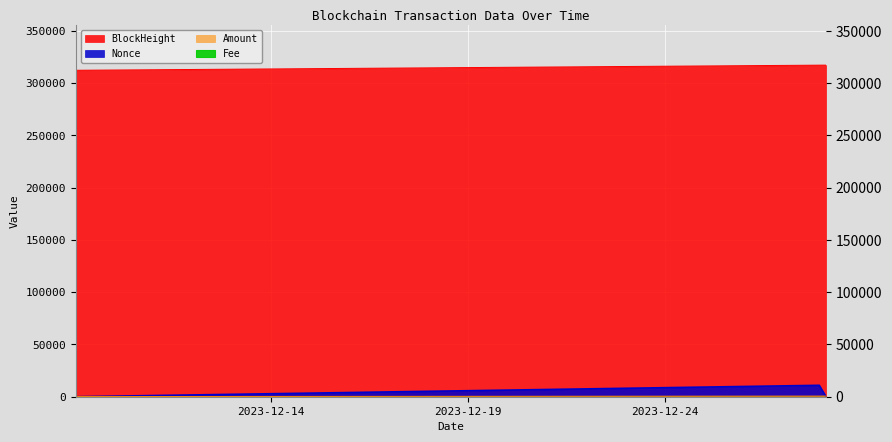

Which category has the lowest value across all series?

2023-12-09 00:57:00